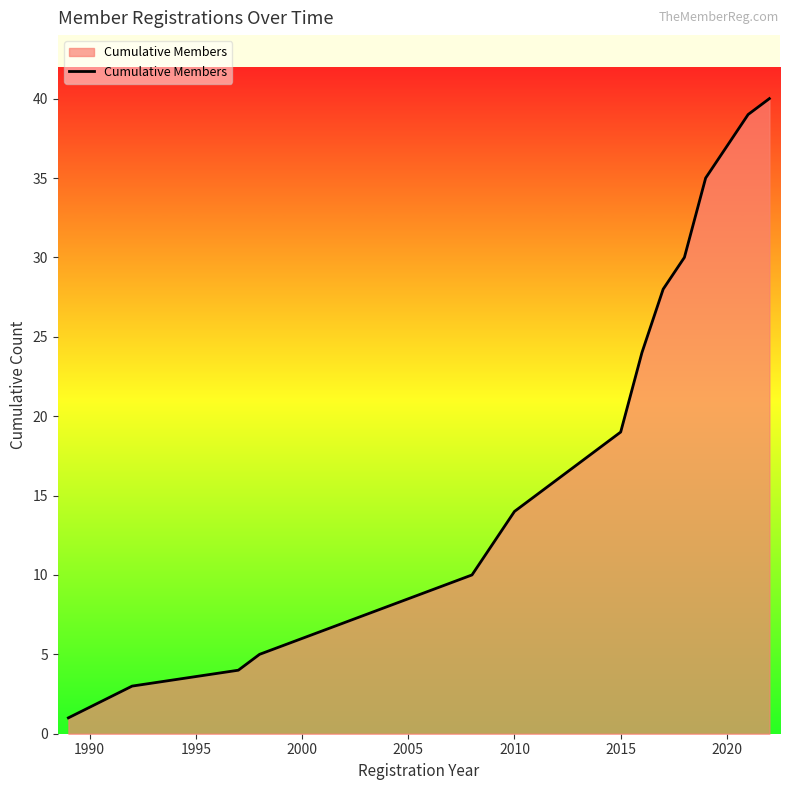

What is the minimum value shown in the chart?

1